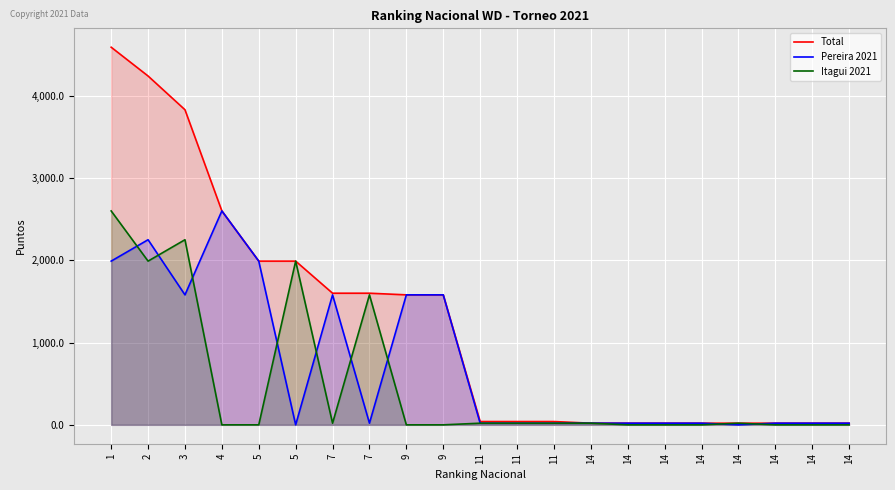

How many lines are shown in the chart?

3